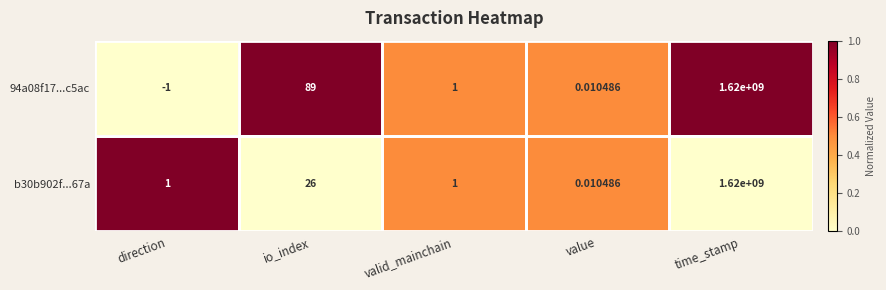

Where is 94a08f17...c5ac nearest to the value 809999999?

io_index